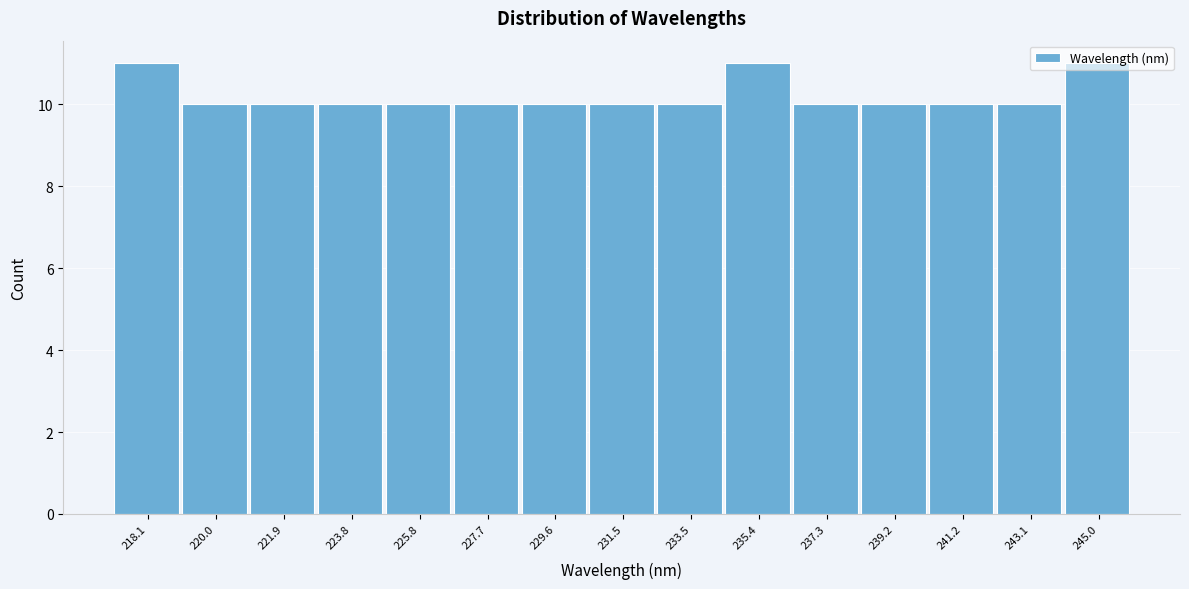

True or false: the data shows 7 at 239.2.

False